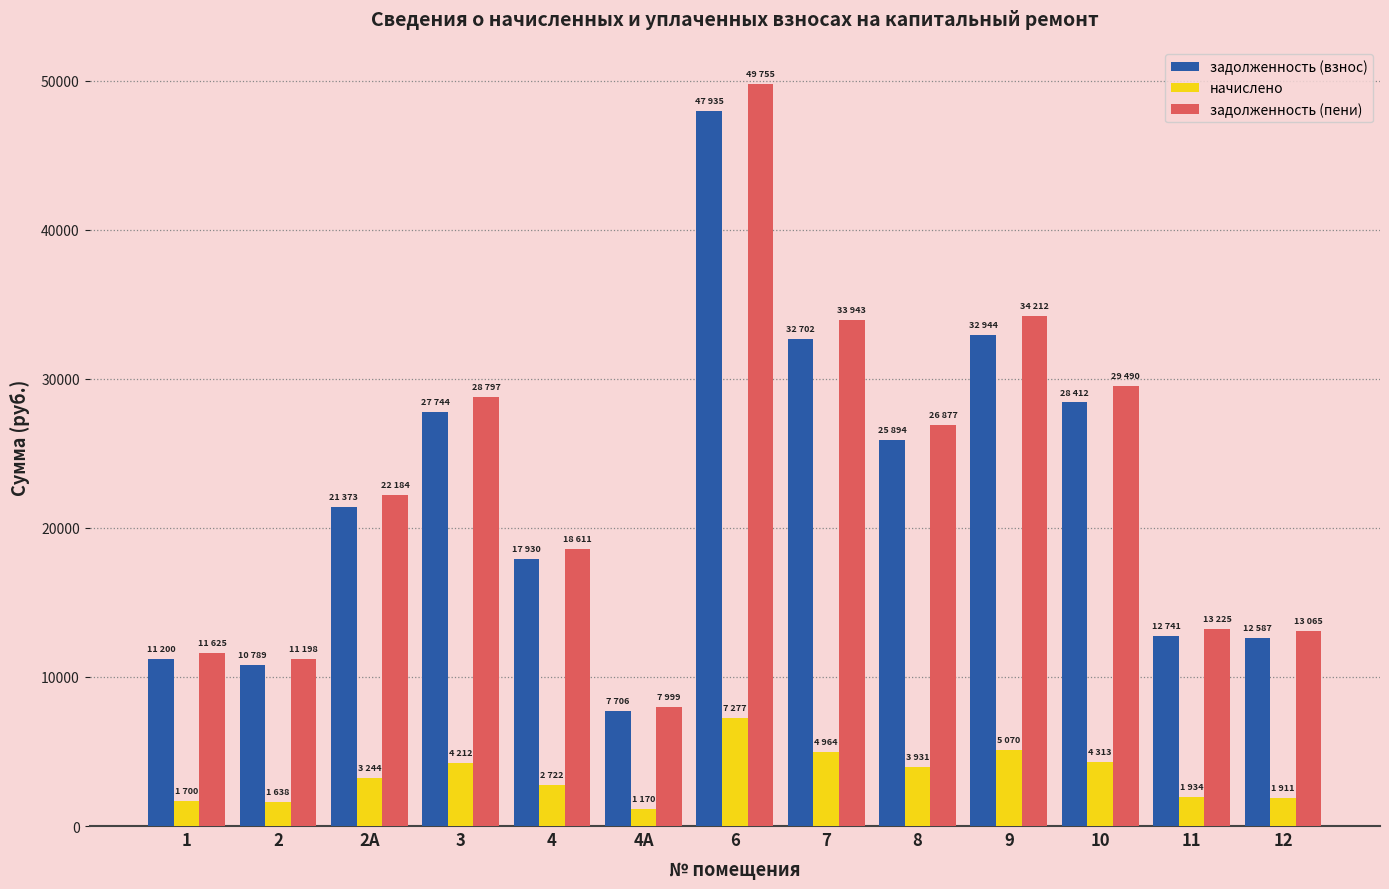

What is the total value across all series at 1?

24526.5